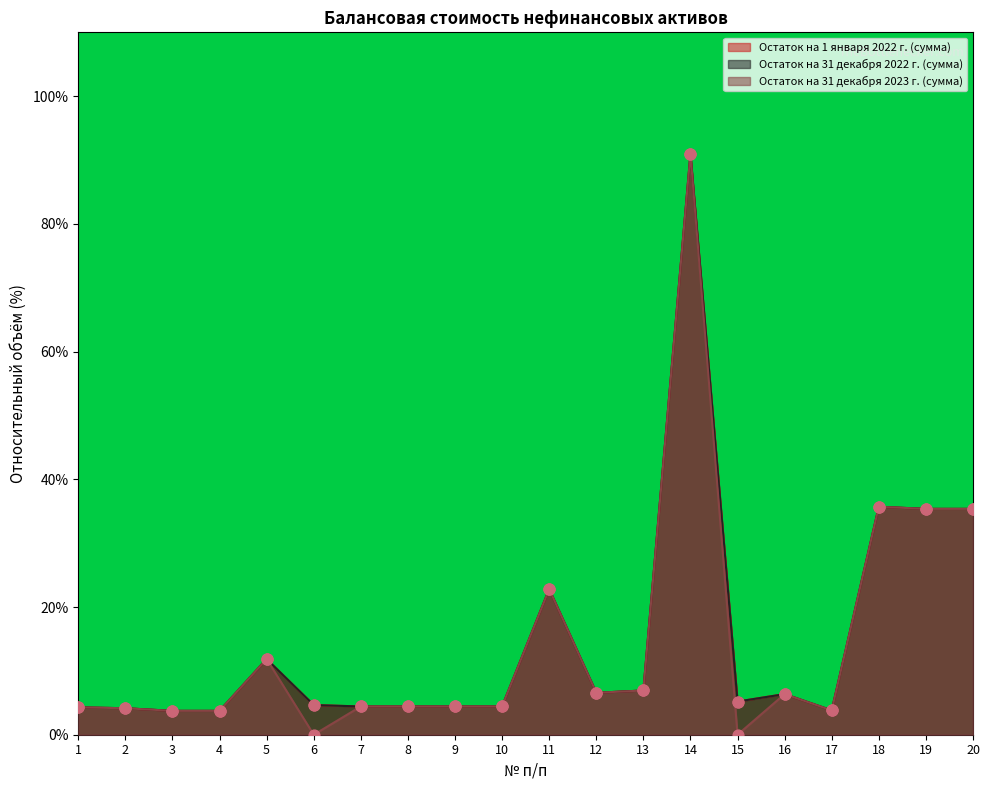

Which series has the widest spread of Y values?

Остаток на 31 декабря 2023 г. (сумма)